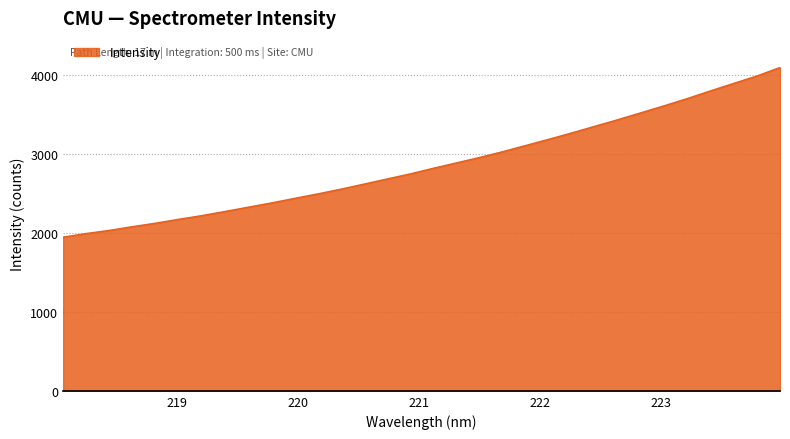

True or false: the data has more than 1 interior local peaks.

False